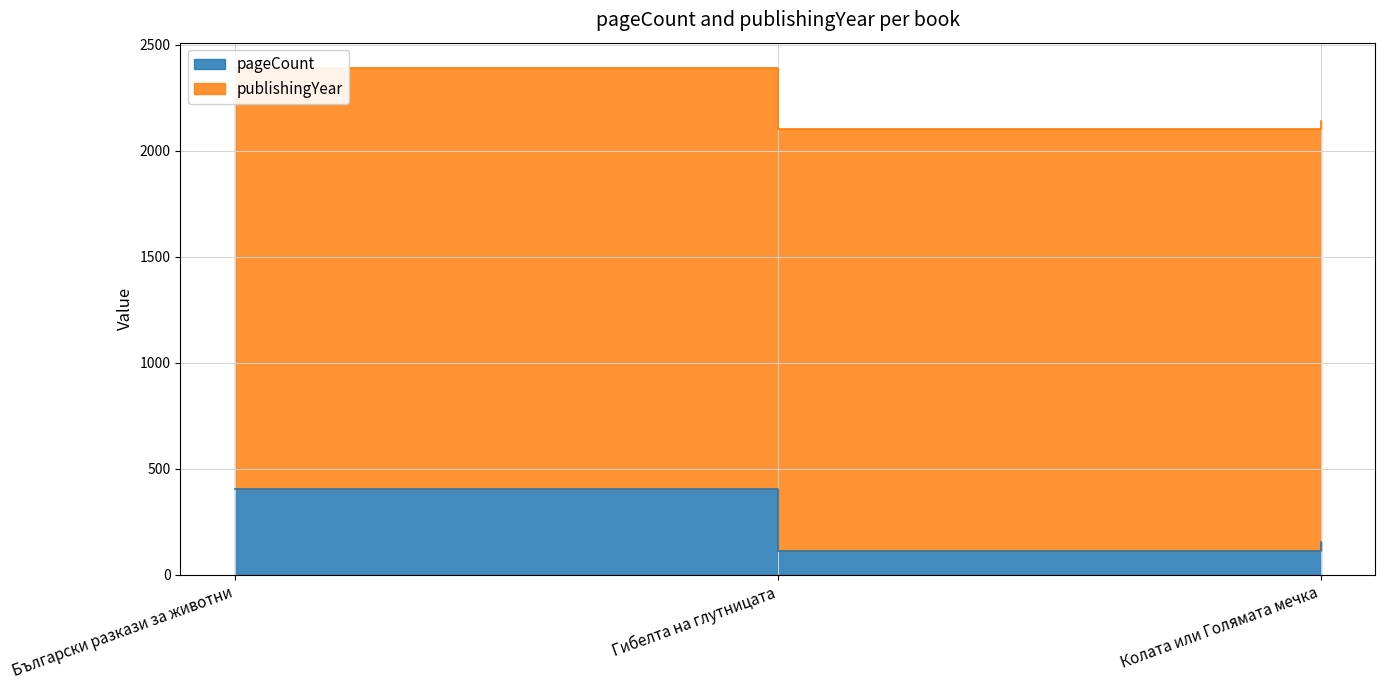

At which label is the value closest to 259?

Колата или Голямата мечка